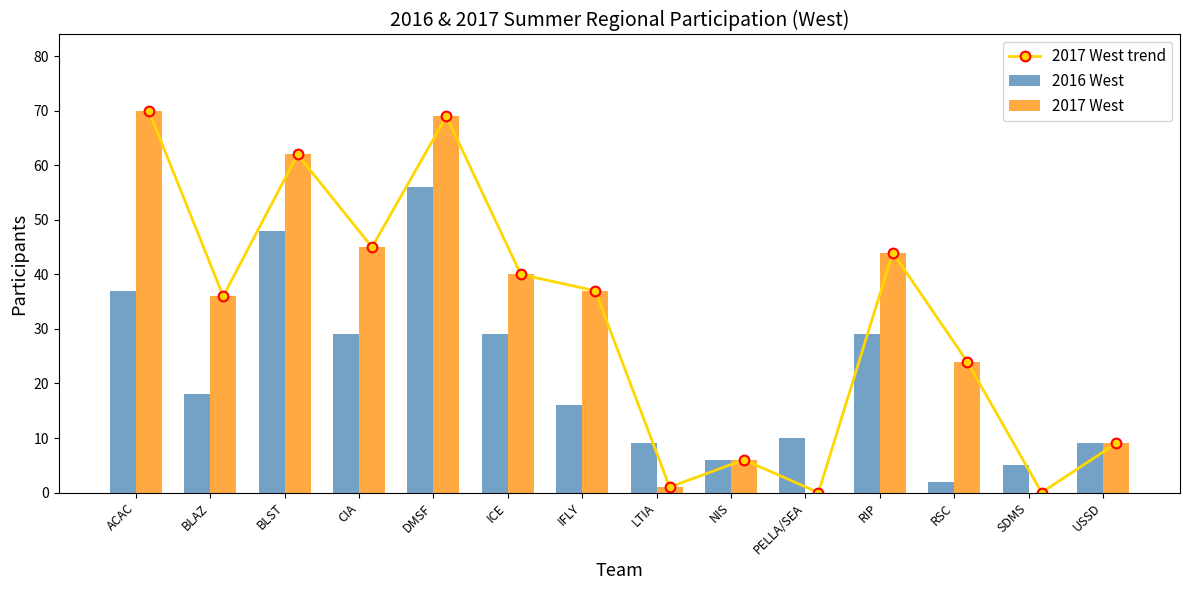

Reading left to right, extract all data points from this chart.

2017 West trend: 70	36	62	45	69	40	37	1	6	0	44	24	0	9
2016 West: 37	18	48	29	56	29	16	9	6	10	29	2	5	9
2017 West: 70	36	62	45	69	40	37	1	6	0	44	24	0	9